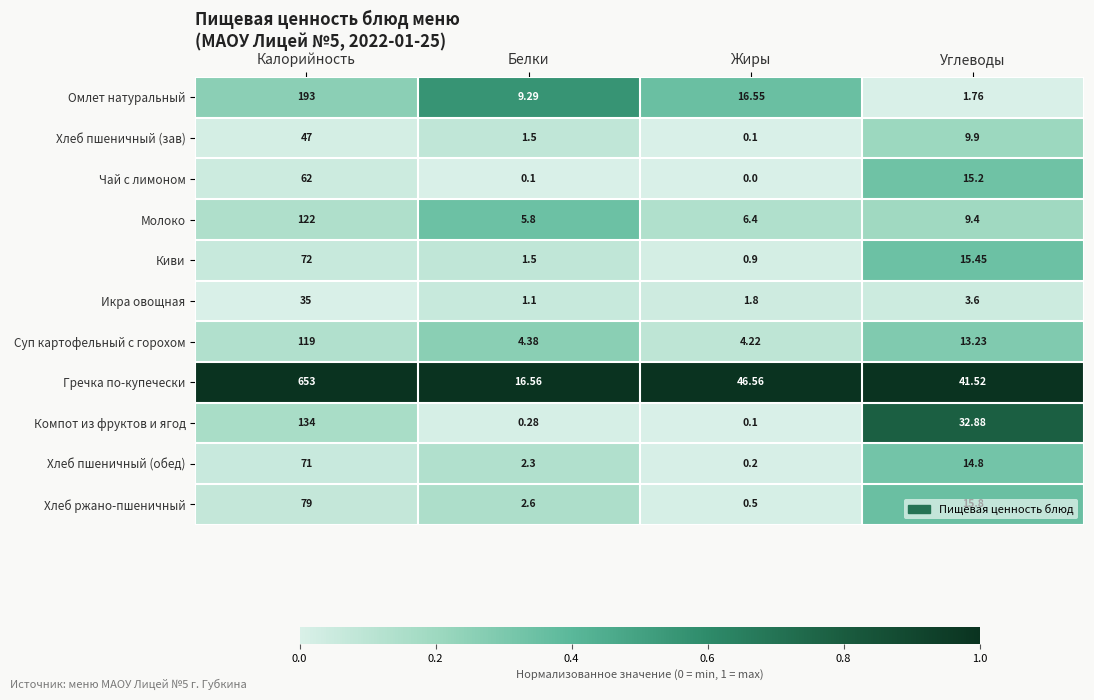

Which series has the largest total across all categories?

Гречка по-купечески